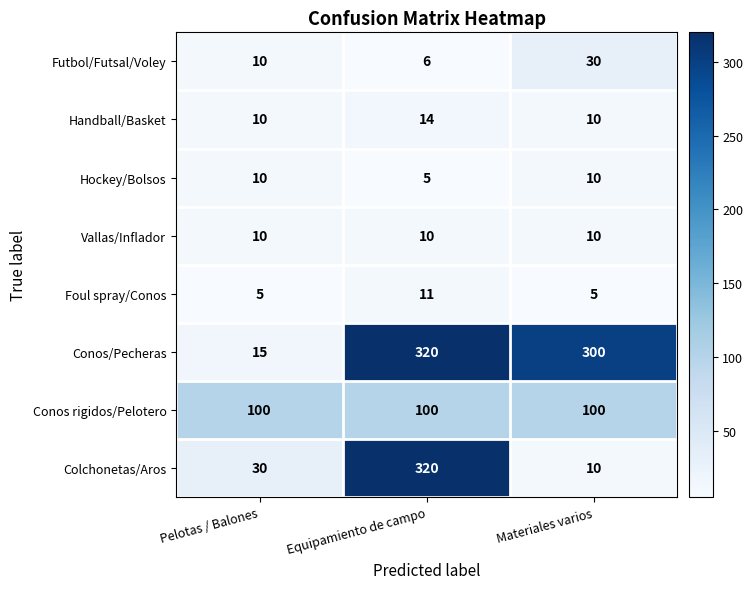

Which series has the largest range (max minus min)?

Colchonetas/Aros